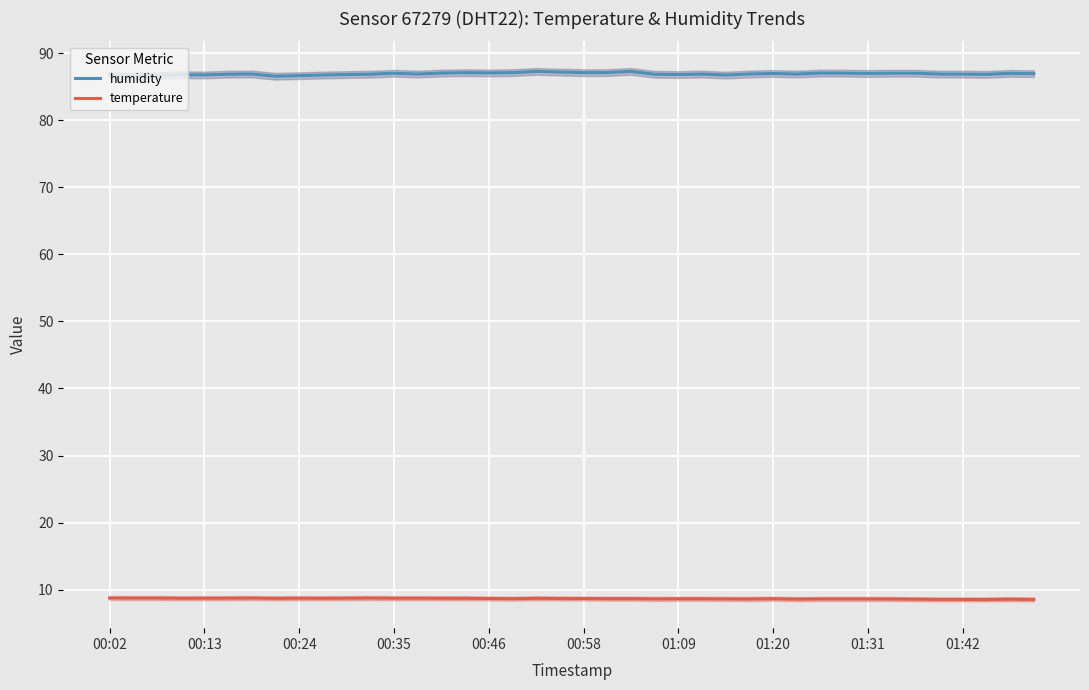

True or false: temperature has a value of 8.7 at 01:20.

True